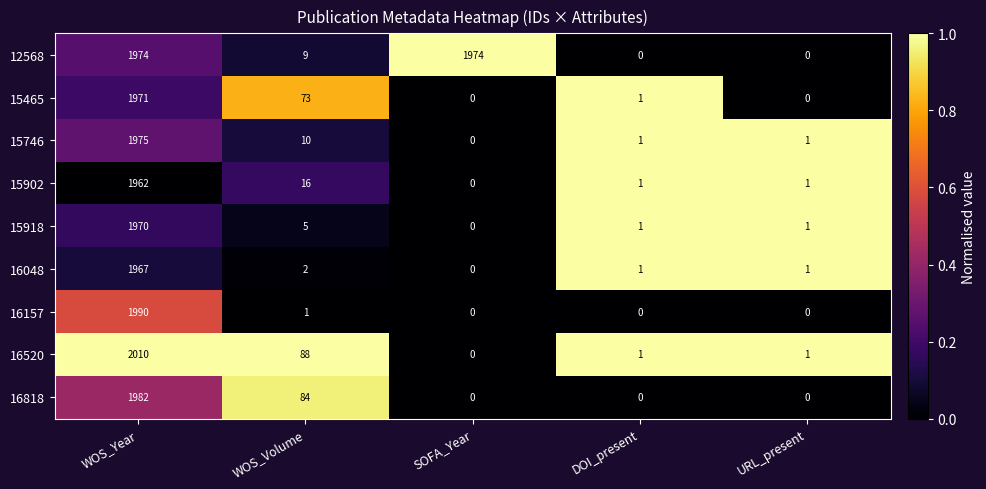

What is the sum of all 16048 values?

1971